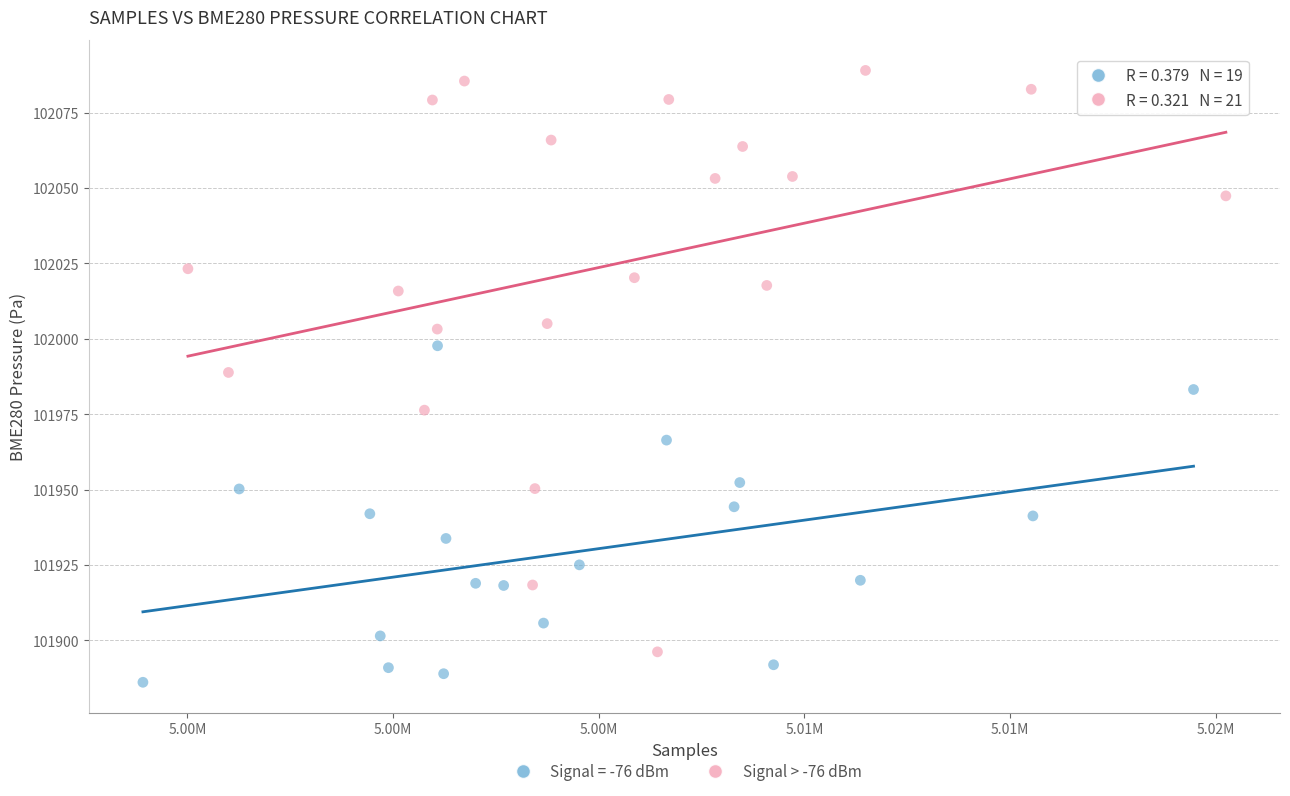

Which series contains the highest Y value?

Signal > -76 dBm